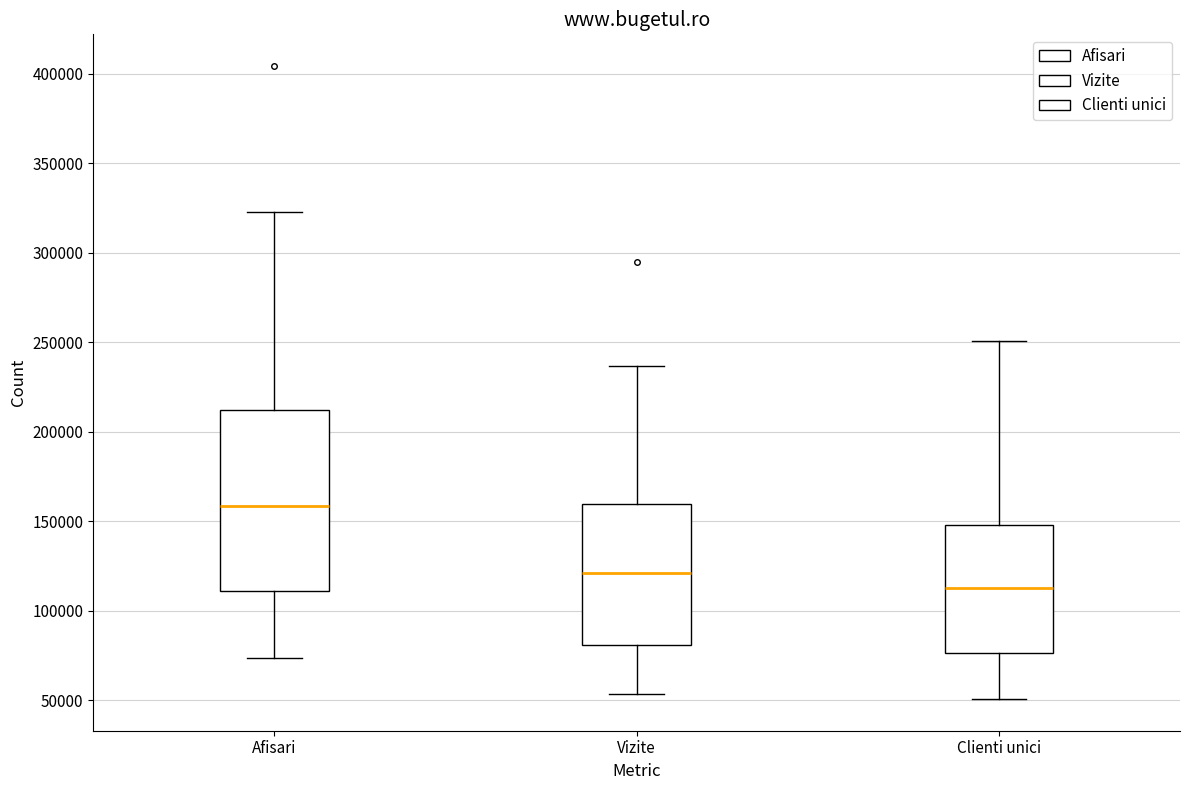

Reading left to right, read every box against the y-axis: the position of its median line, the range the box covers, and the ends of its whiskers. The values are not printed on the chart, so give them approximately, as read against the axis.

Afisari: median 160000, box 110000 to 210000, whiskers 75000 to 325000
Vizite: median 120000, box 80000 to 160000, whiskers 55000 to 235000
Clienti unici: median 115000, box 75000 to 150000, whiskers 50000 to 250000